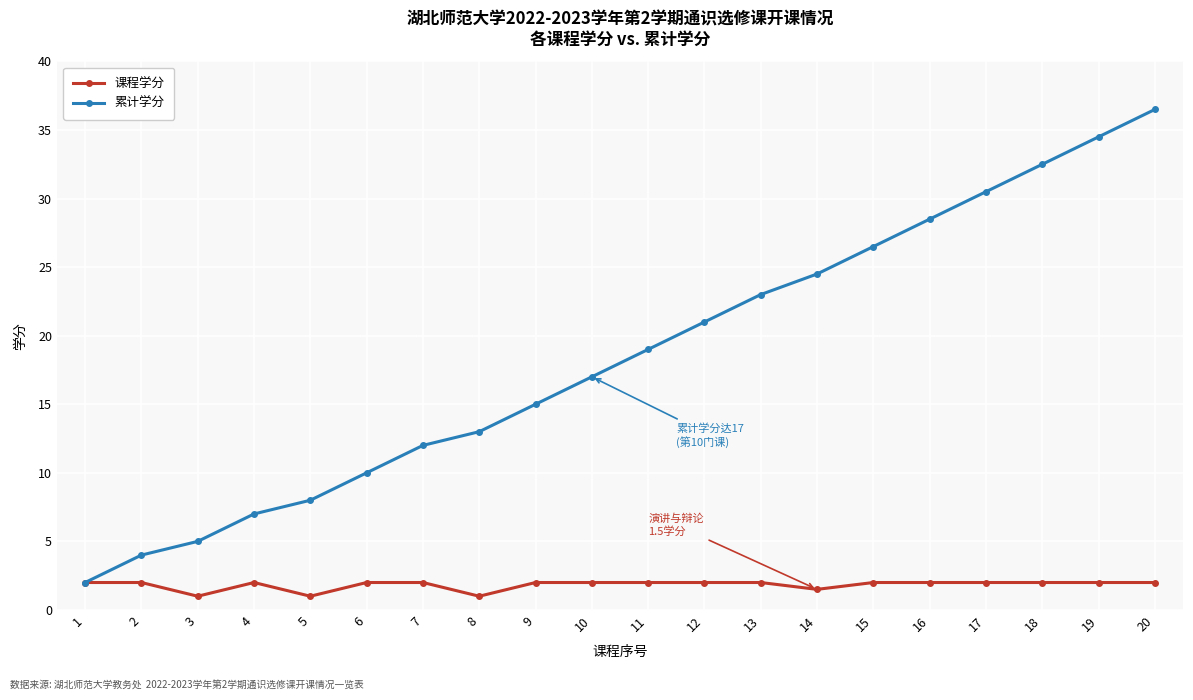

Read the 累计学分 value at 19.

34.5